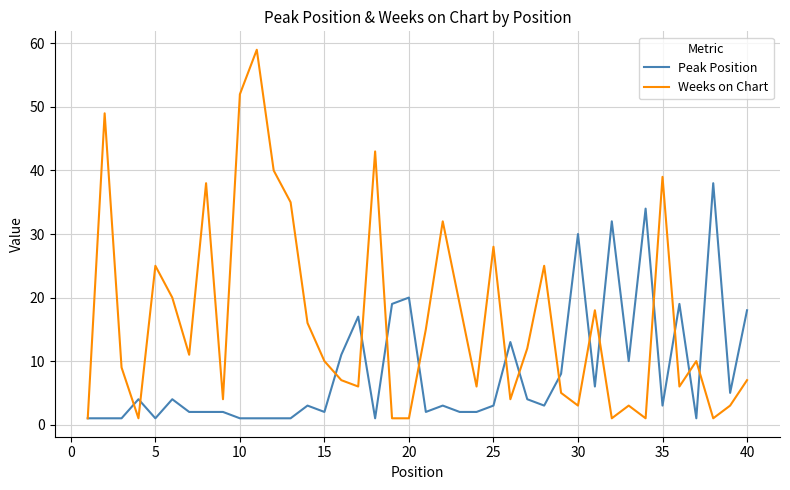

What is the maximum value shown in the chart?

59